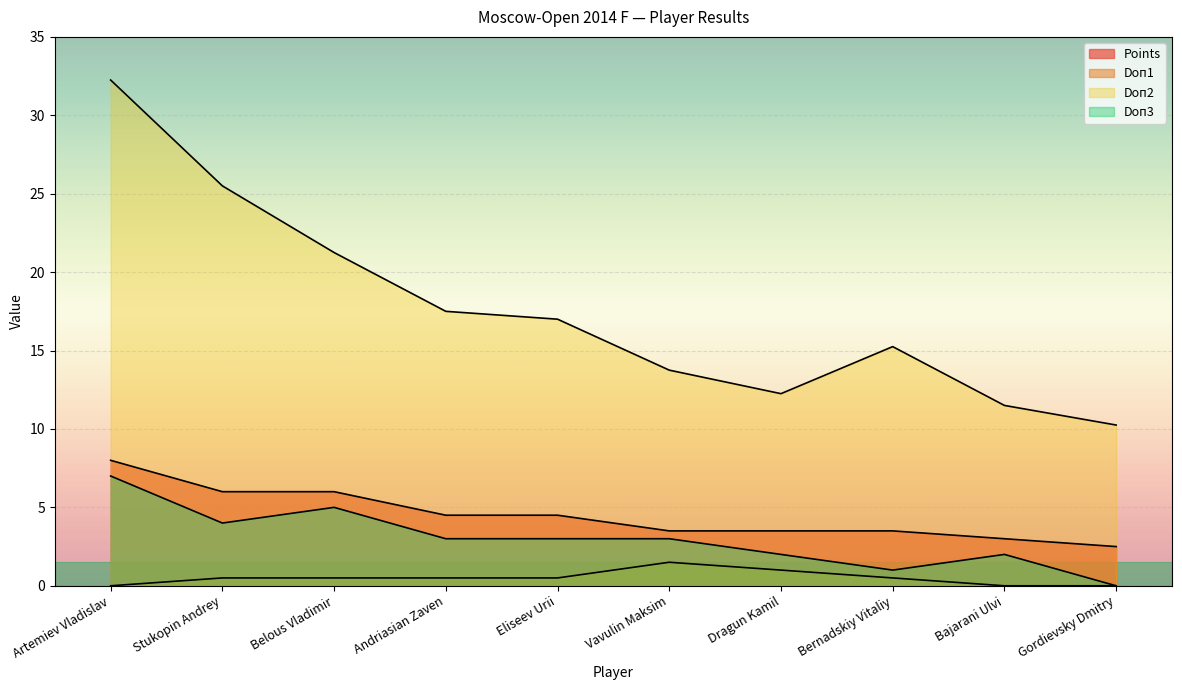

Reading right to left, what are all the values shown in this chart?

Points: 2.5	3.0	3.5	3.5	3.5	4.5	4.5	6.0	6.0	8.0
Doп1: 0.0	0.0	0.5	1.0	1.5	0.5	0.5	0.5	0.5	0.0
Doп2: 10.2	11.5	15.2	12.2	13.8	17.0	17.5	21.2	25.5	32.2
Doп3: 0.0	2.0	1.0	2.0	3.0	3.0	3.0	5.0	4.0	7.0